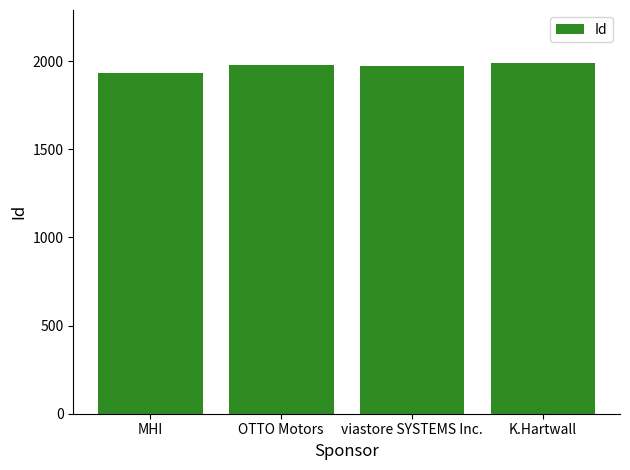

What is the sum of all values?

7881